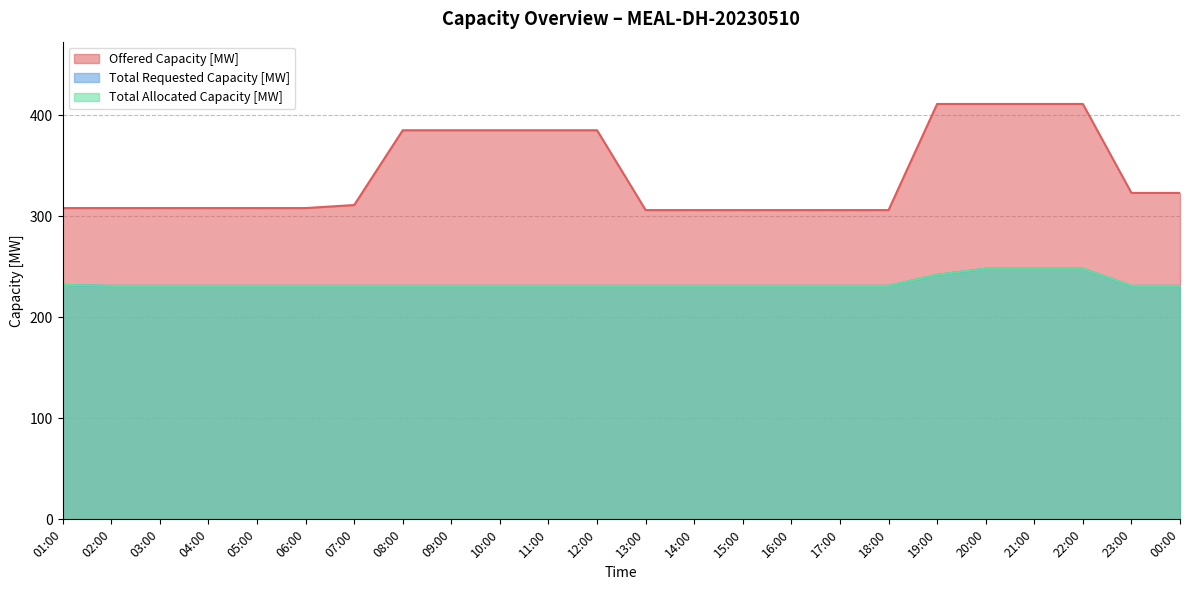

List the series in order of their peak value, highest first.

Offered Capacity [MW], Total Requested Capacity [MW], Total Allocated Capacity [MW]